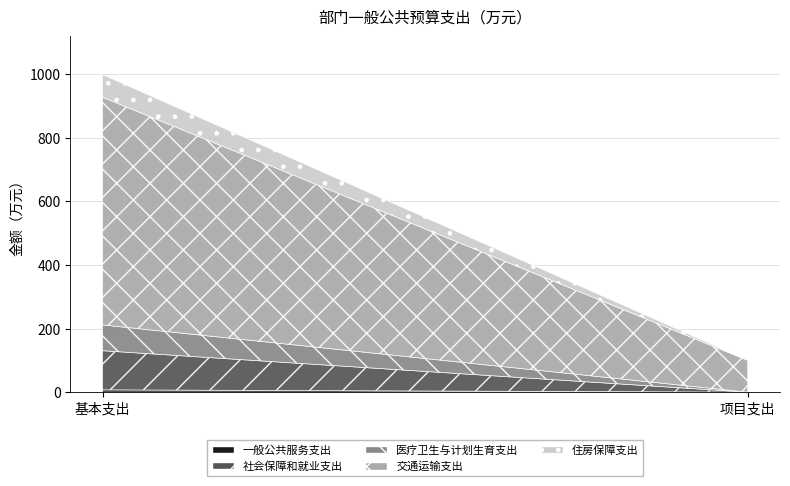

True or false: 住房保障支出 has a value of 31.5 at 基本支出.

False